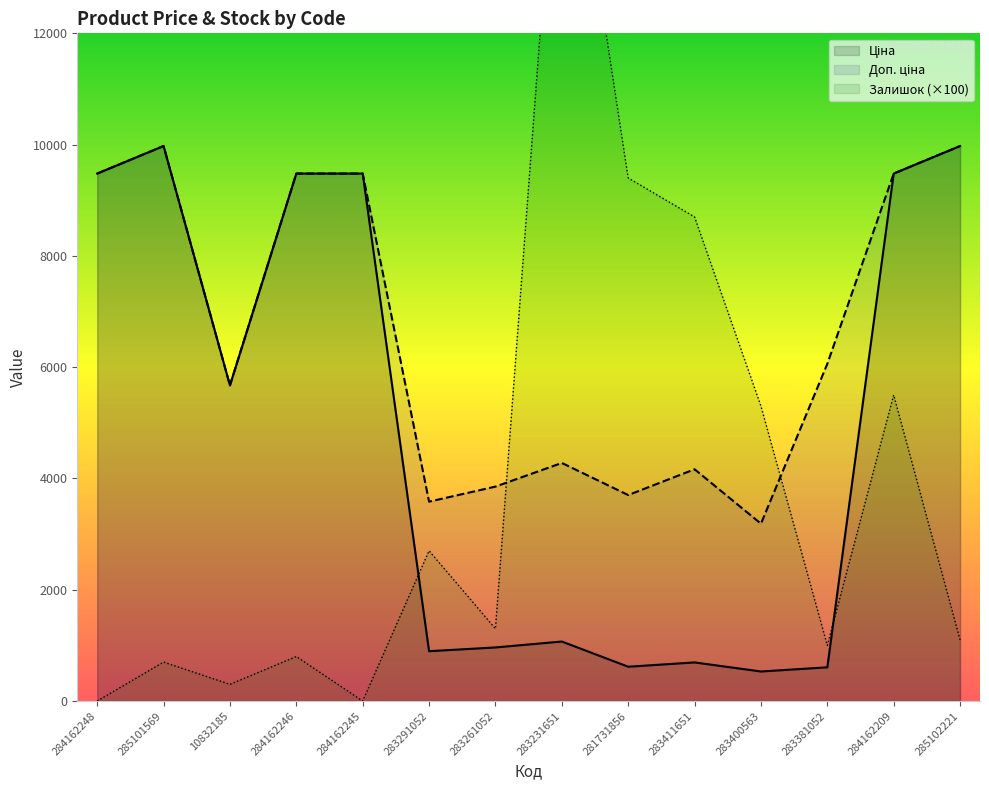

Is it true that Ціна equals 9480.1 at 284162245?

True